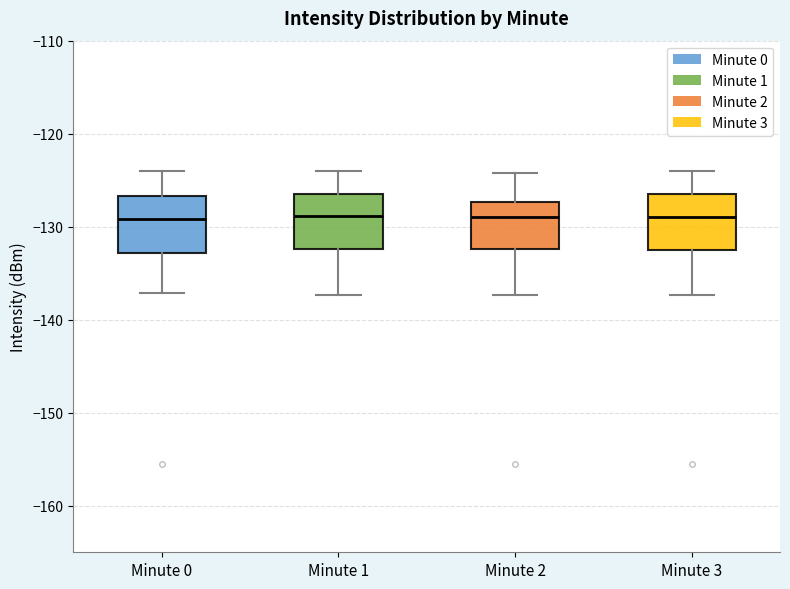

Reading left to right, transcribe this box plot: for each box, give where its median line is, the range the box spans, and where its two whiskers end, as read against the y-axis. The values are not printed on the chart, so give them approximately, as read against the axis.

Minute 0: median -129, box -133 to -127, whiskers -137 to -124
Minute 1: median -129, box -132 to -126, whiskers -137 to -124
Minute 2: median -129, box -132 to -127, whiskers -137 to -124
Minute 3: median -129, box -133 to -126, whiskers -137 to -124